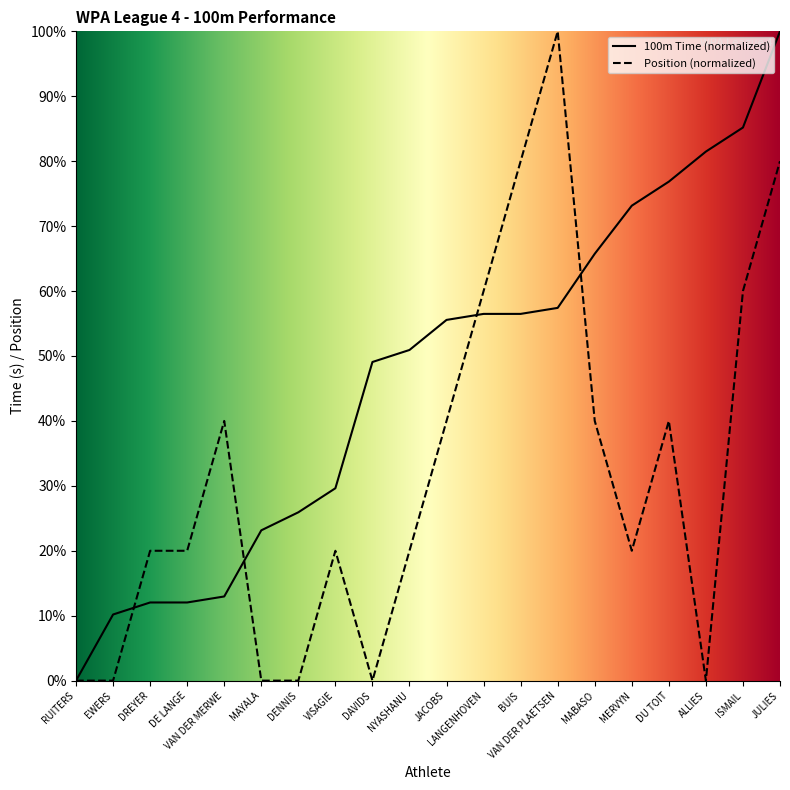

The Position series shows 20.0 at NYASHANU. True or false?

True